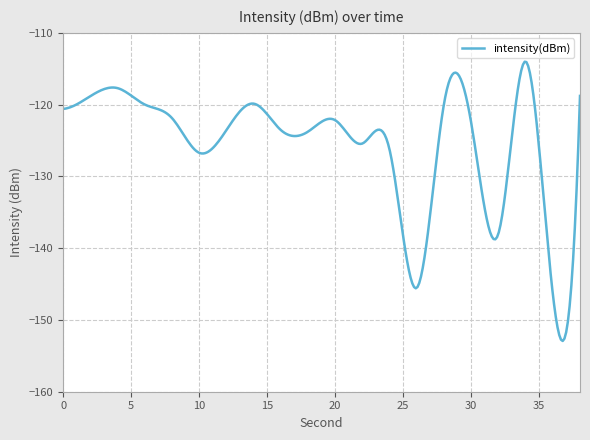

What is the smallest value displayed?

-152.9